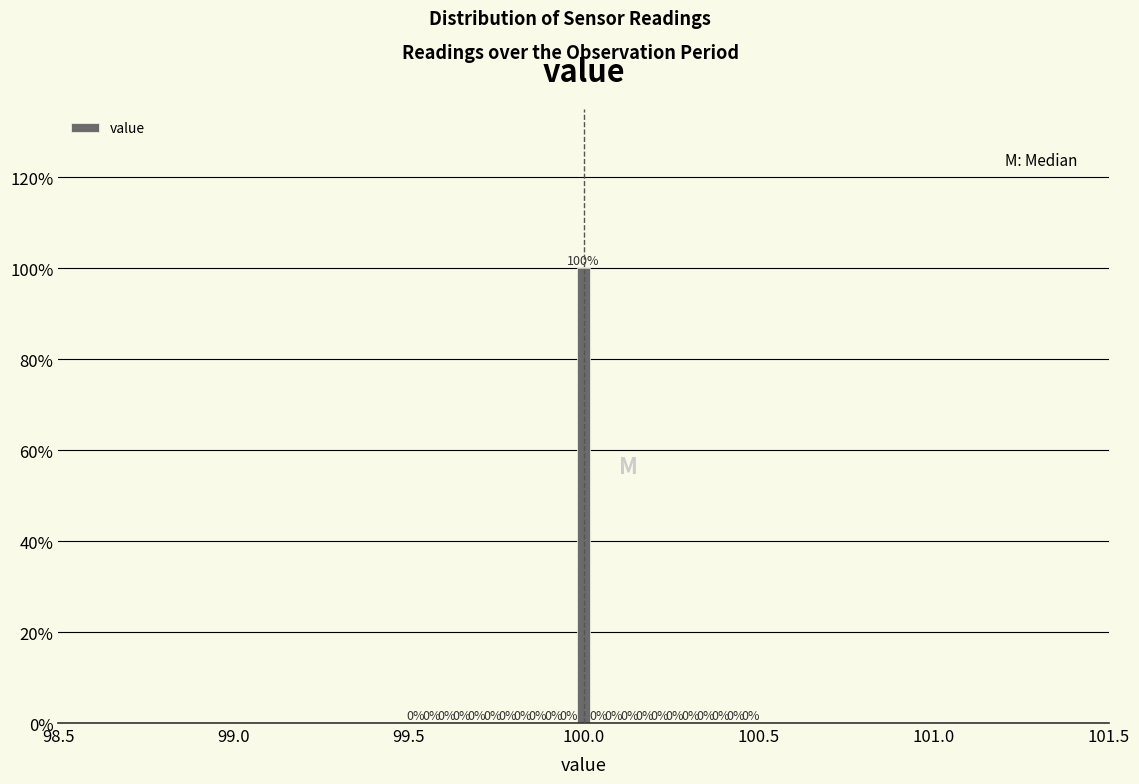

Around what value on the x-axis is the tallest bar? Give the approximate position of its centre, as read against the axis.

100.00